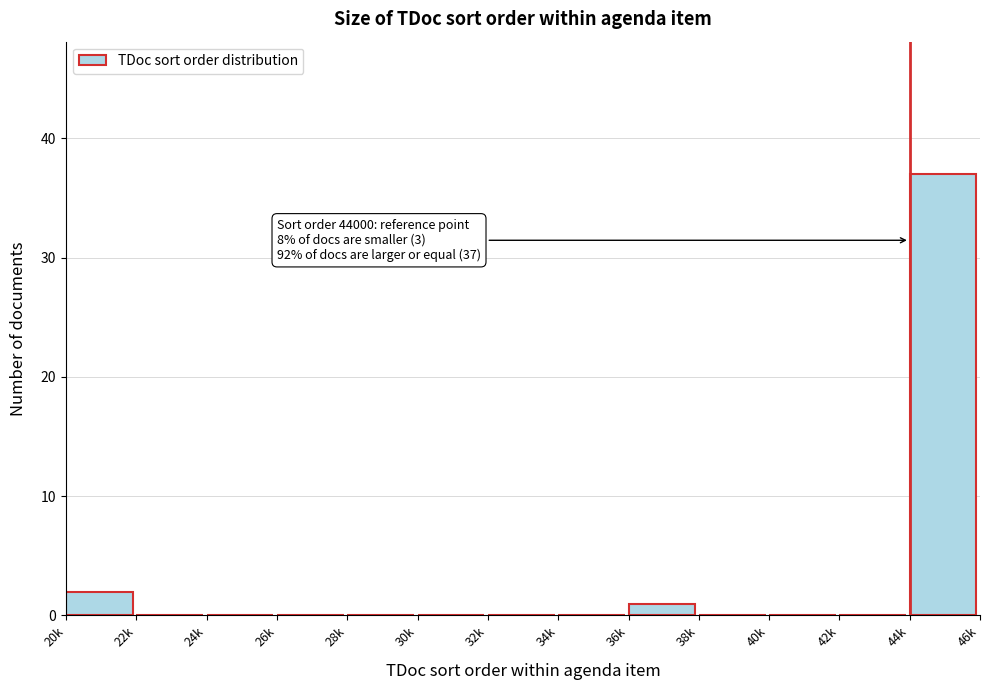

Reading left to right, list all the values displayed in this chart.

20k=2	22k=0	24k=0	26k=0	28k=0	30k=0	32k=0	34k=0	36k=1	38k=0	40k=0	42k=0	44k=37